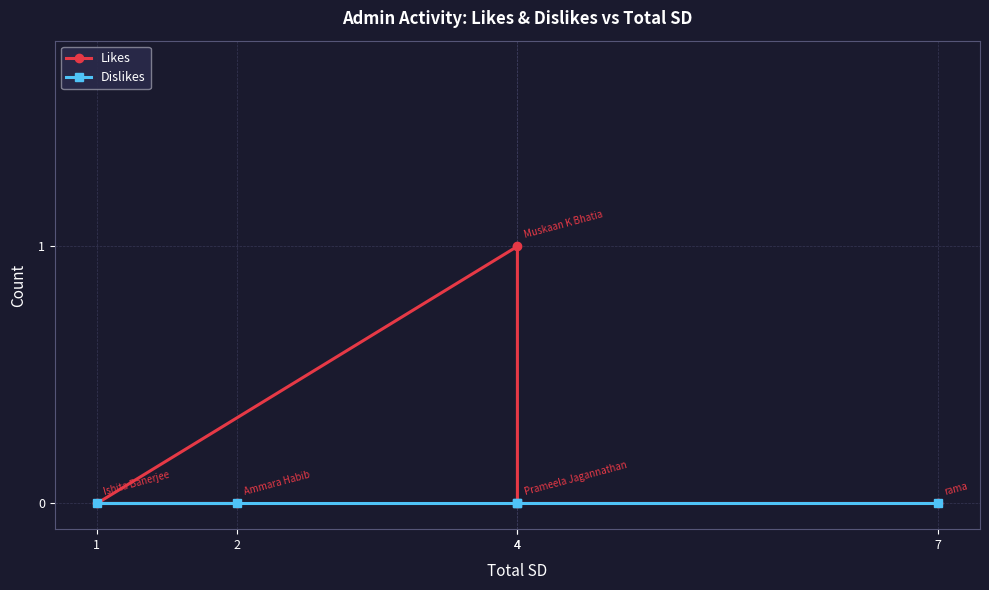

Rank the series by their average value, from lowest to highest.

Dislikes, Likes